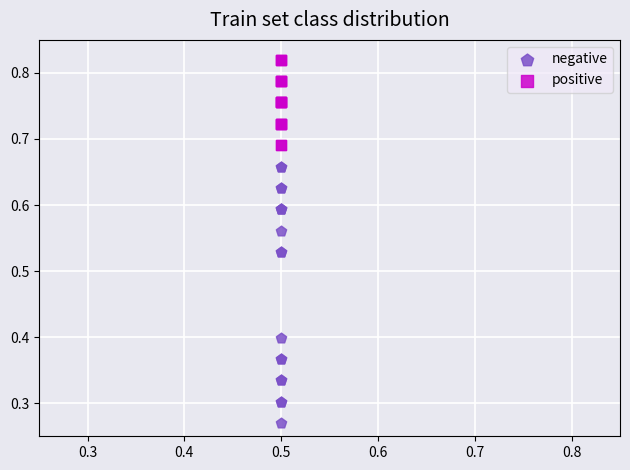

Which series has the largest Y range (max minus min)?

negative